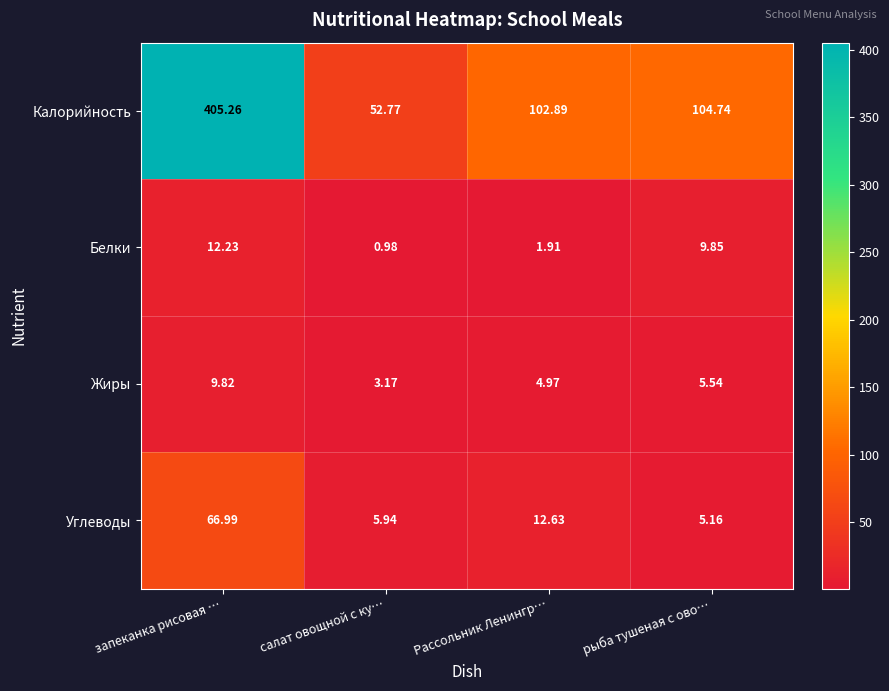

What is the difference between the highest and lowest values at рыба тушеная с ово…?

99.6